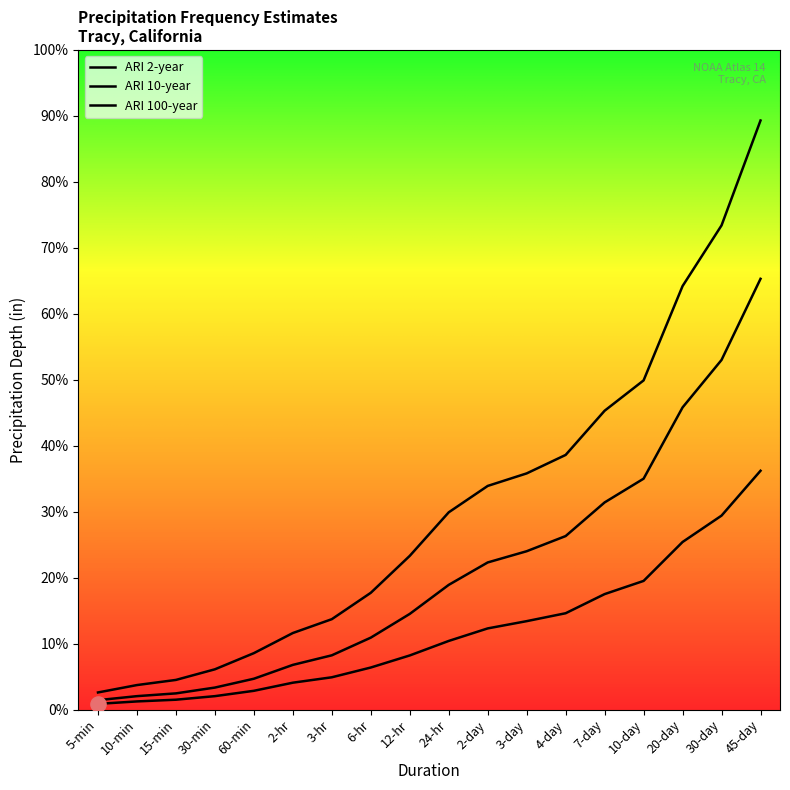

Which series has the widest spread of Y values?

ARI 100-year